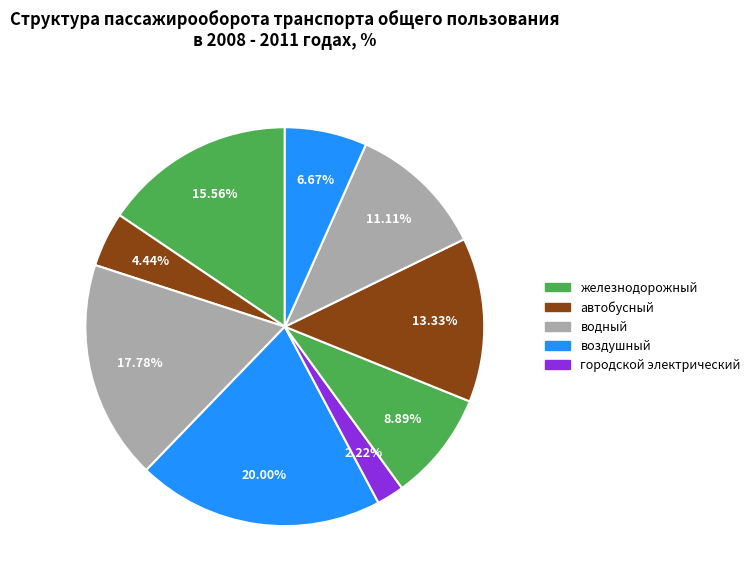

How many slices are in this pie chart?

9